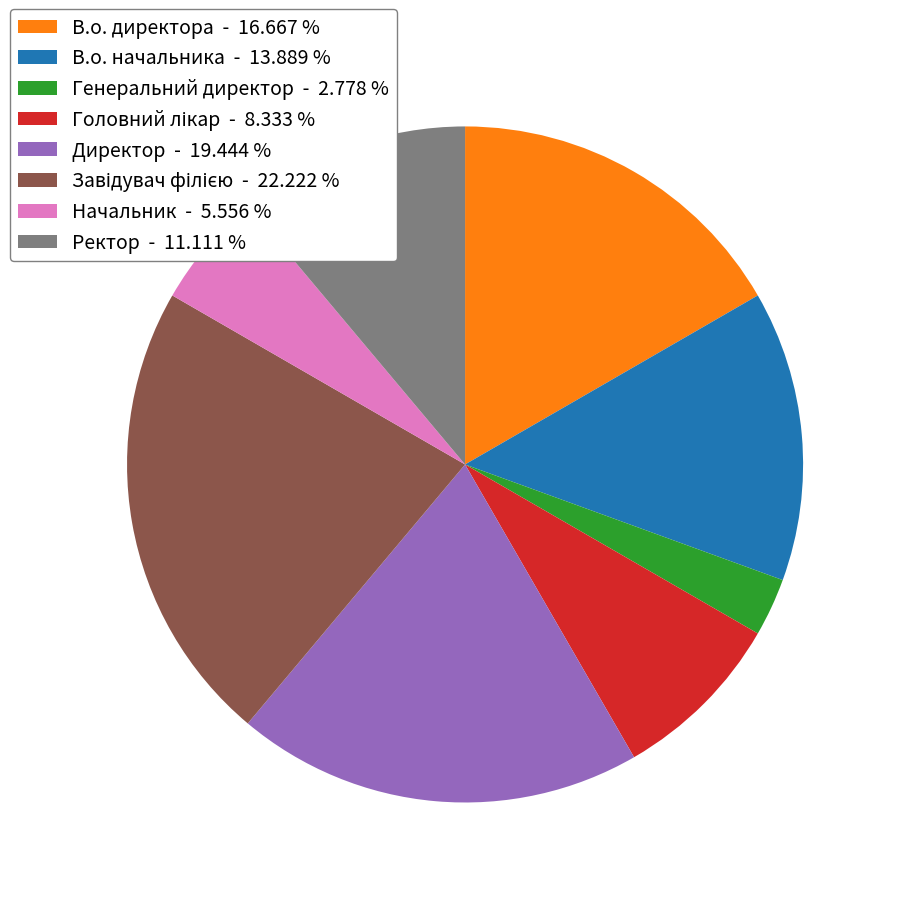

Is the sum of В.о. начальника - 13.889 % and Начальник - 5.556 % greater than half?

No